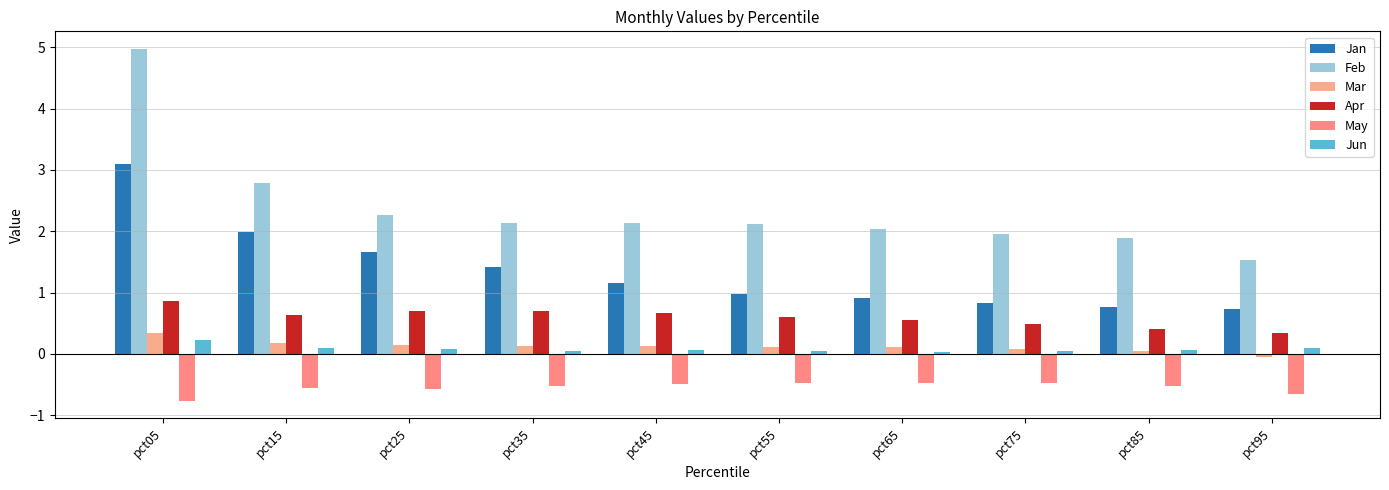

Between pct65 and pct55, which is larger?

pct55